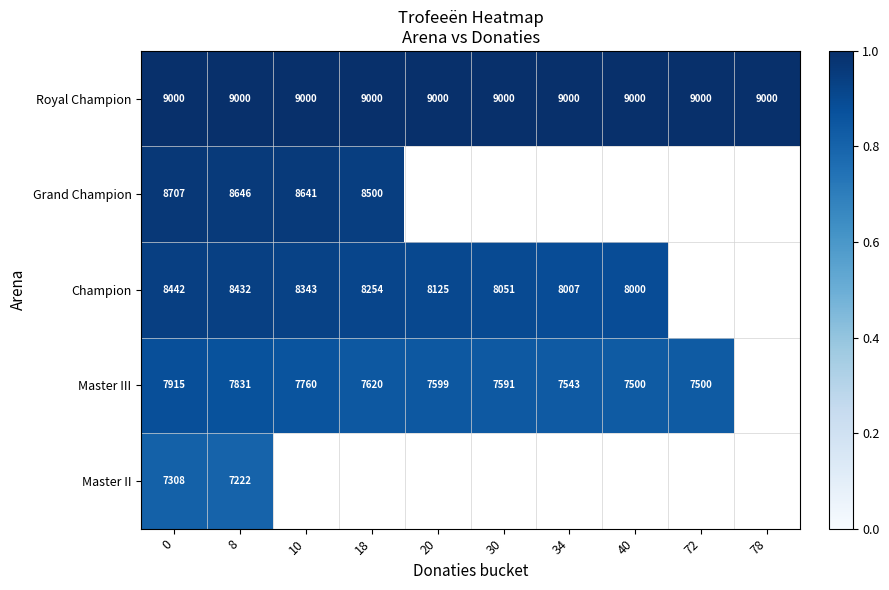

List the series in order of their peak value, lowest first.

Master II, Master III, Champion, Grand Champion, Royal Champion